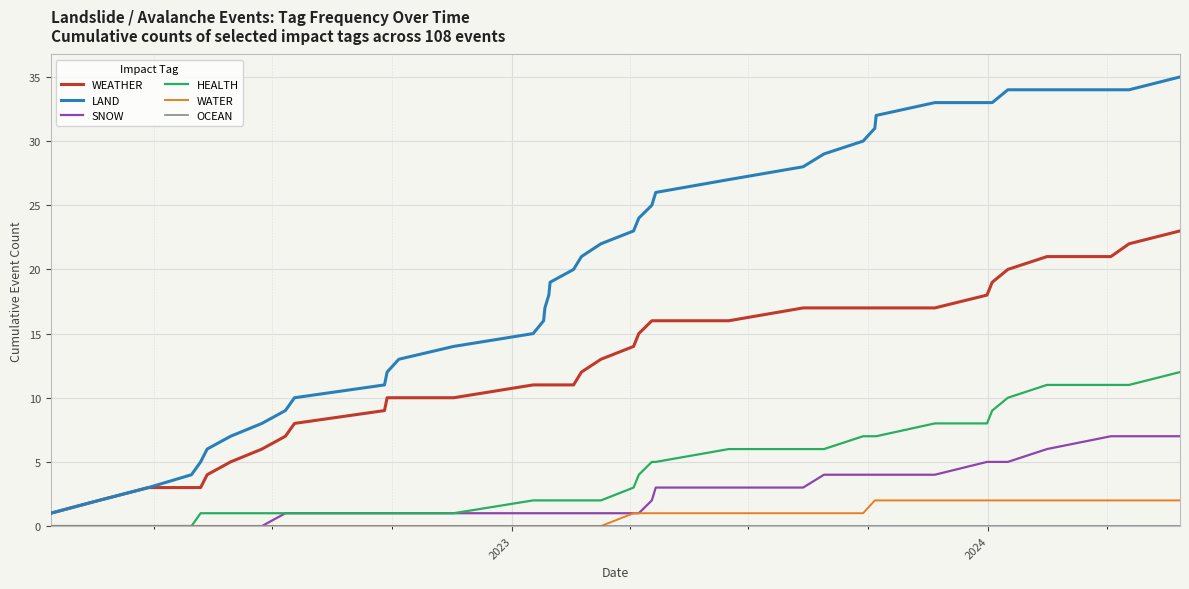

True or false: LAND and HEALTH cross at least once.

False